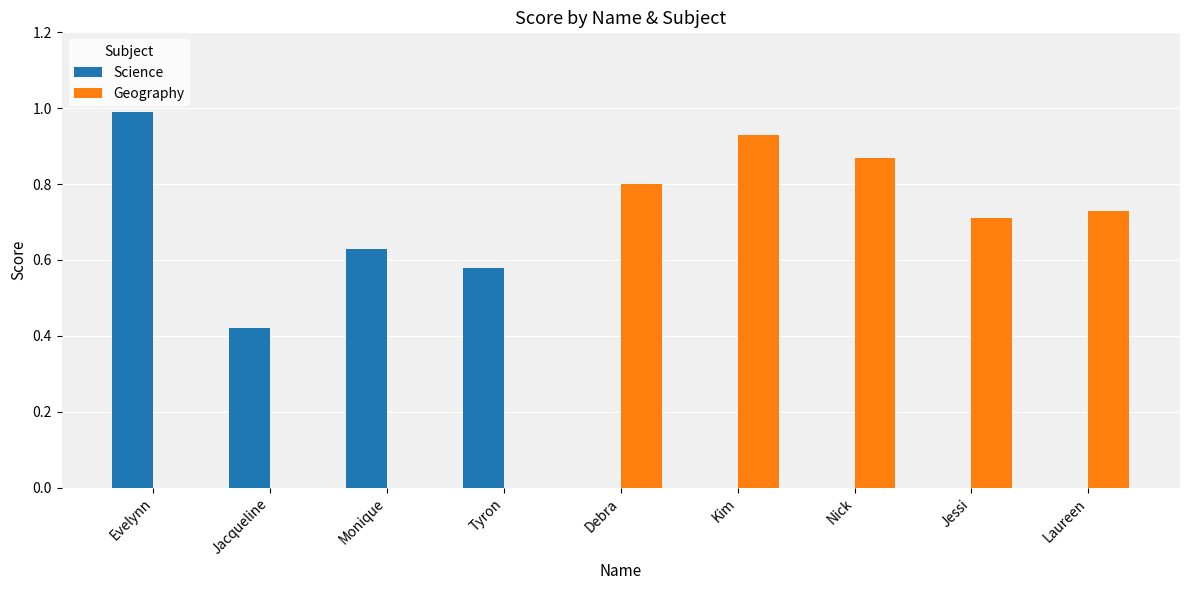

What is the sum of all Geography values?

4.0